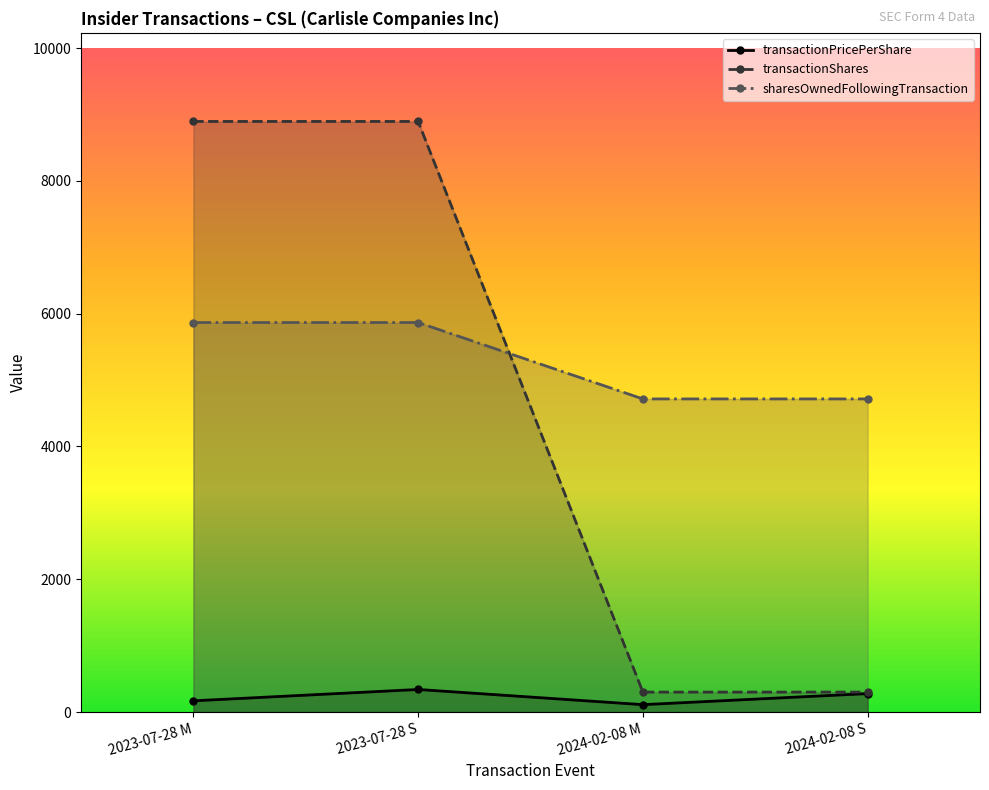

Where is sharesOwnedFollowingTransaction nearest to the value 5291?

2024-02-08 M